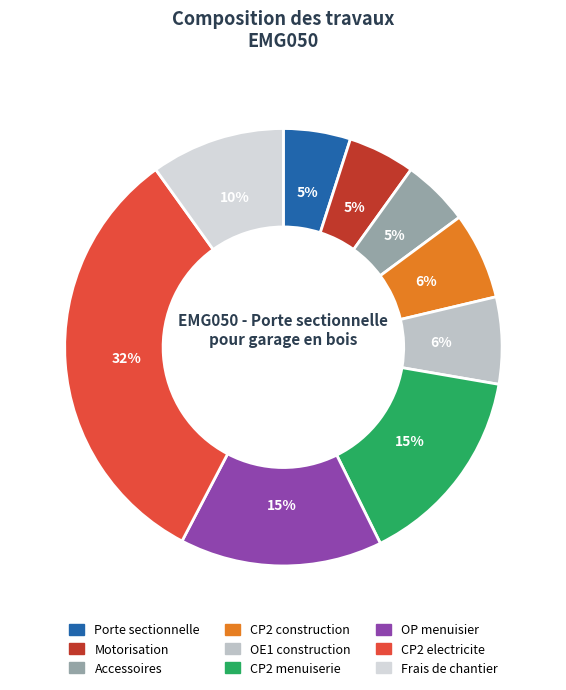

How many segments does this pie chart have?

9